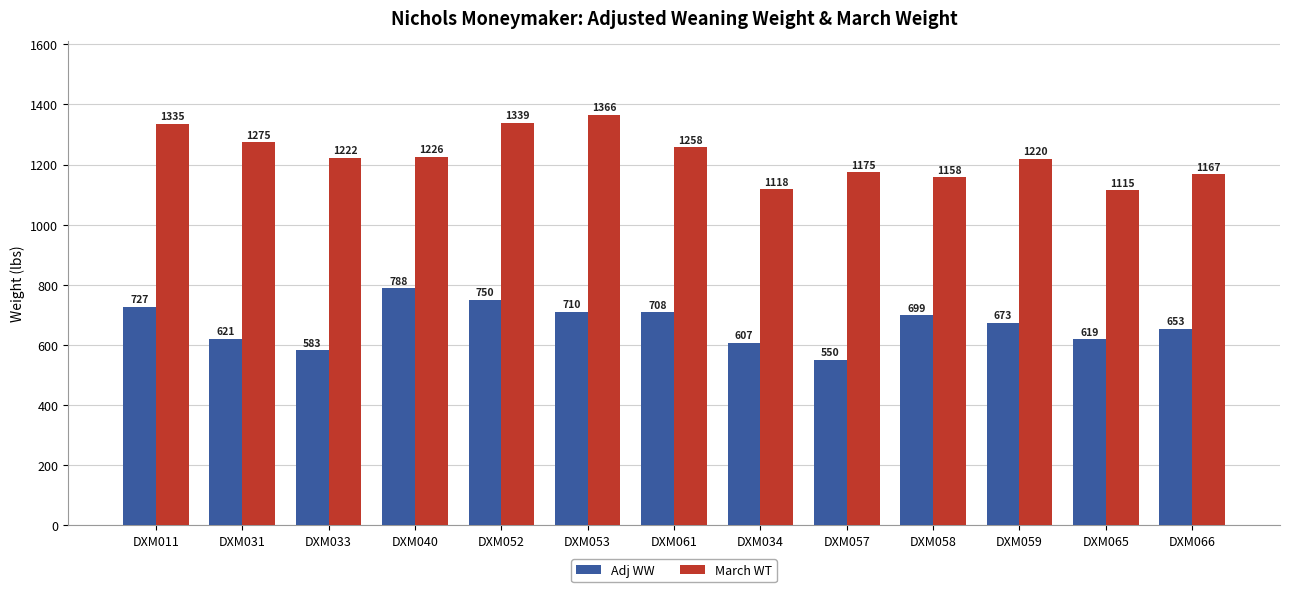

Rank the series by their average value, from highest to lowest.

March WT, Adj WW